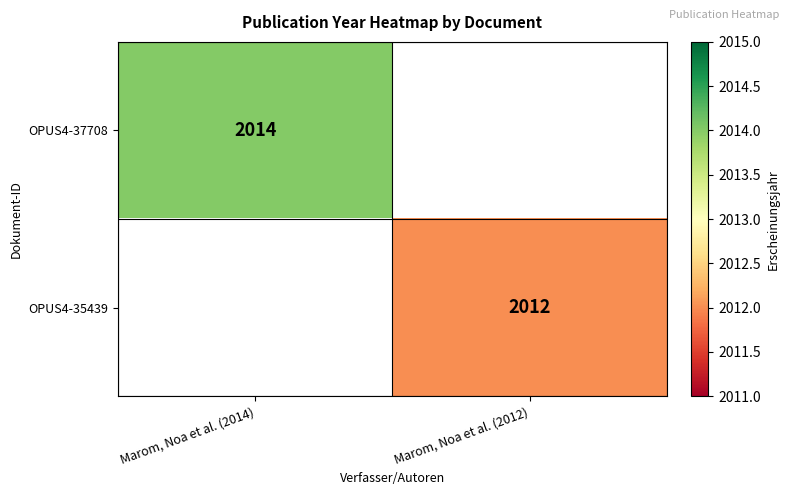

Is the value of OPUS4-37708 at Marom, Noa et al. (2014) greater than the value of OPUS4-35439 at Marom, Noa et al. (2012)?

Yes